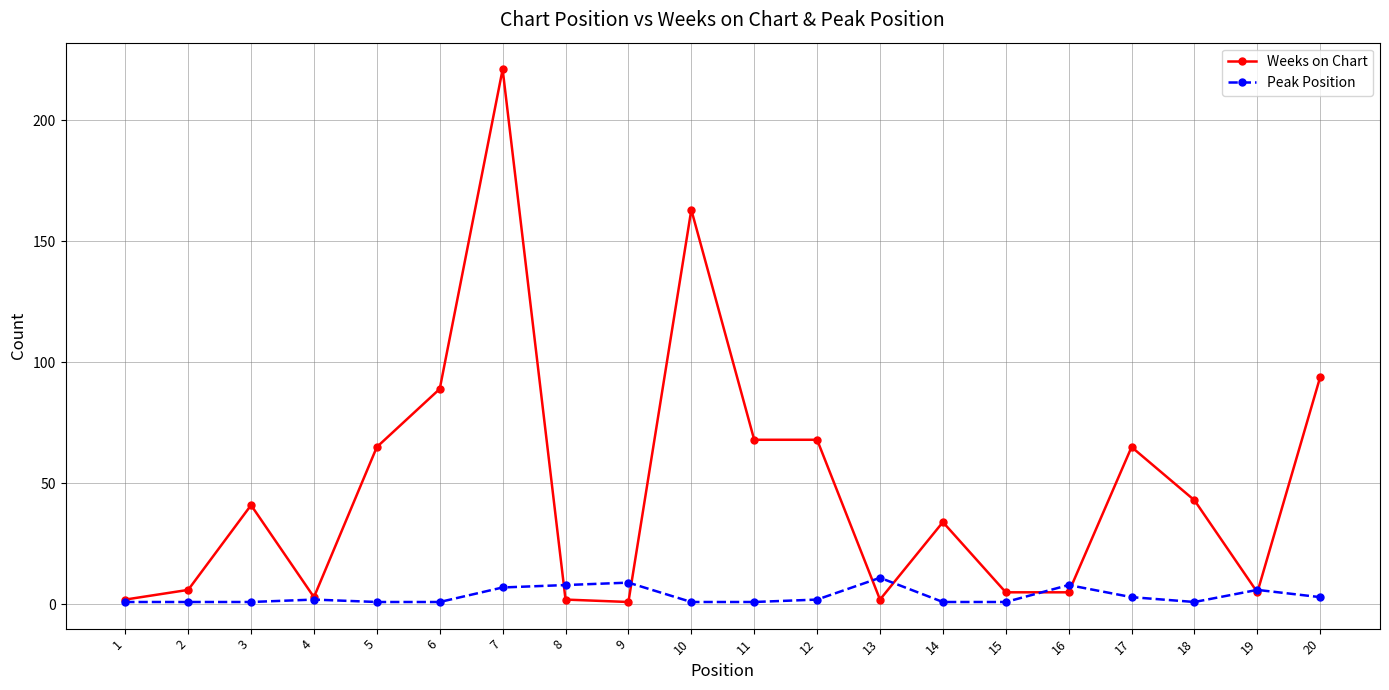

List the series in order of their peak value, highest first.

Weeks on Chart, Peak Position